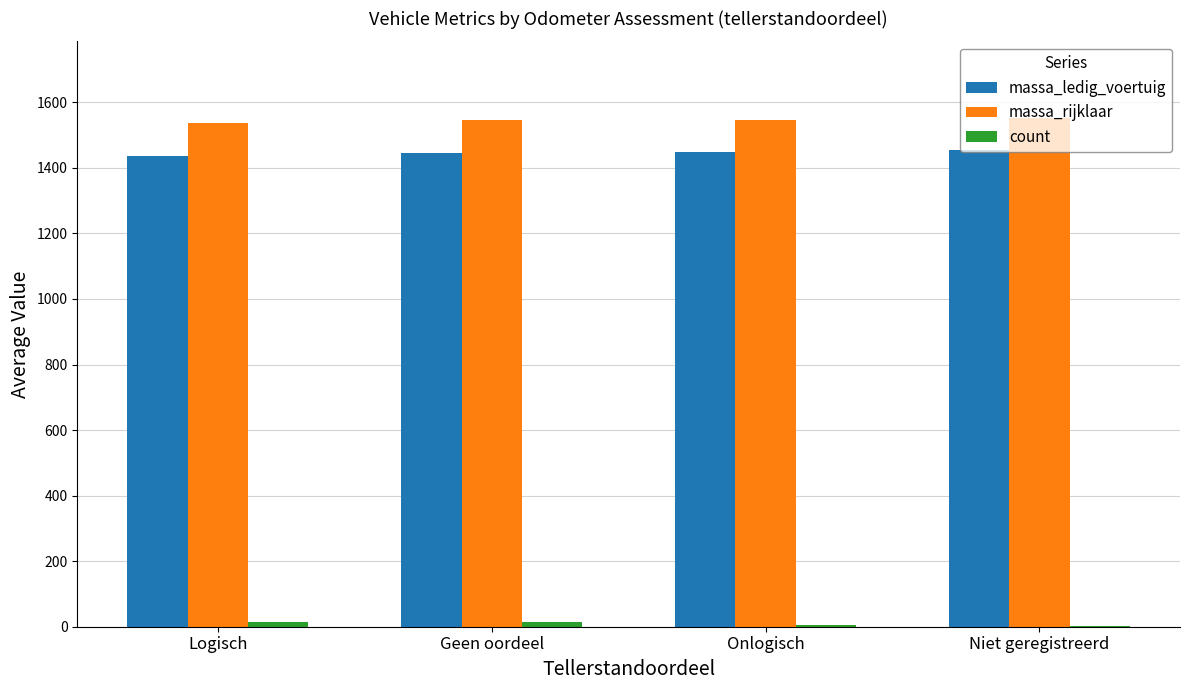

Which series has the largest total across all categories?

massa_rijklaar